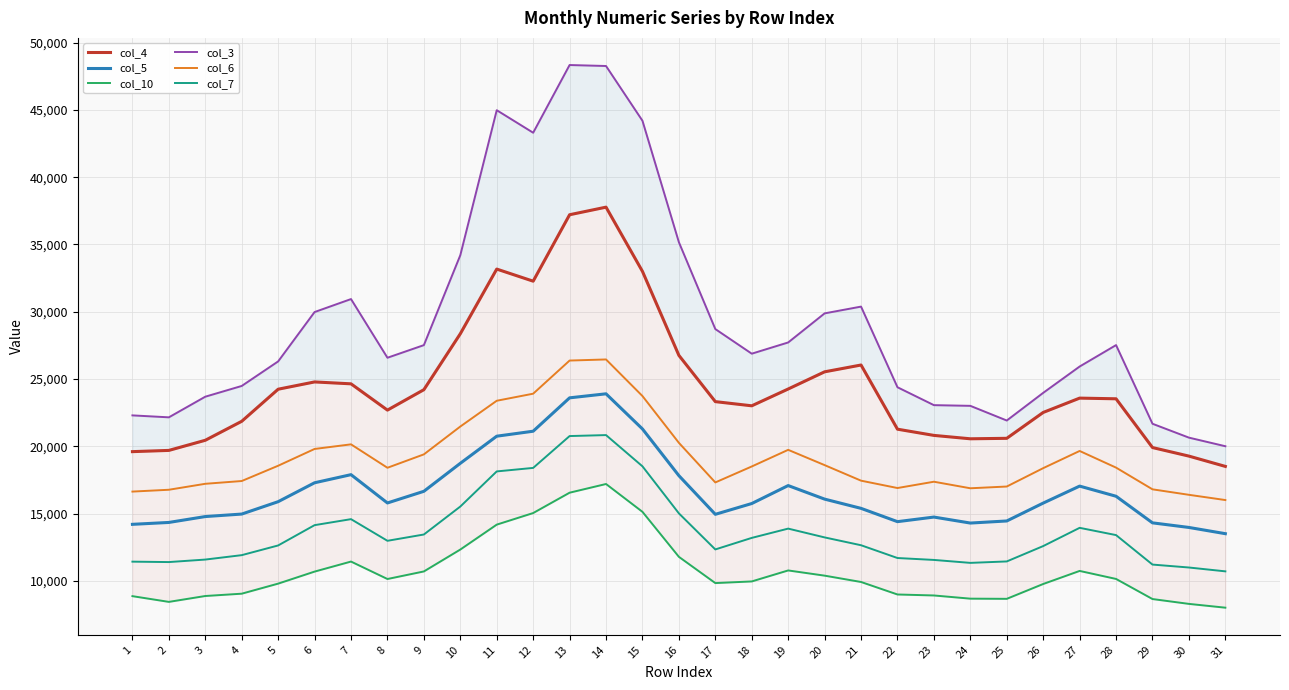

At how many categories does at least one series exceed 37333?

5